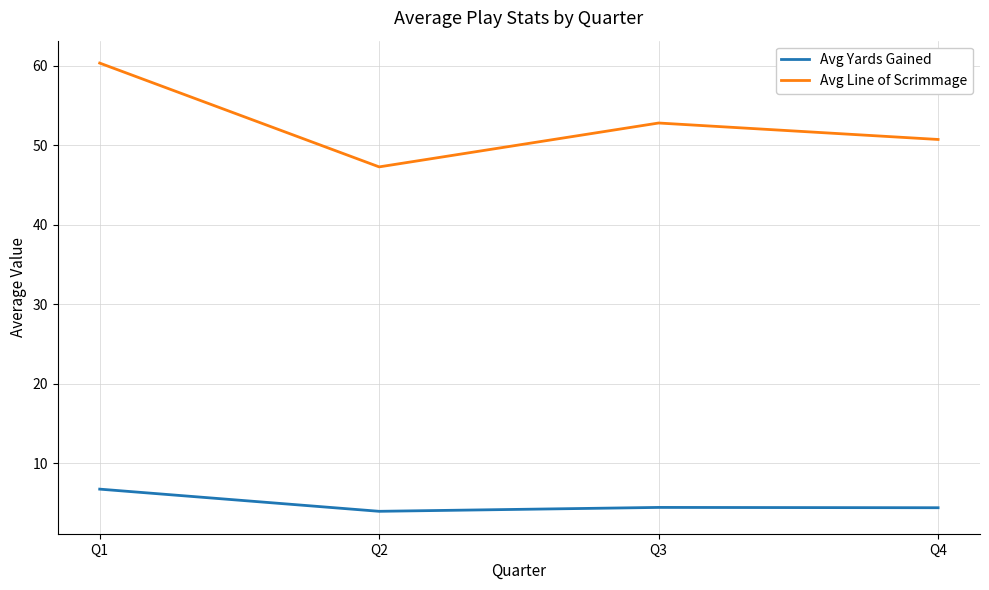

Is the value of Avg Yards Gained at Q4 greater than the value of Avg Line of Scrimmage at Q4?

No